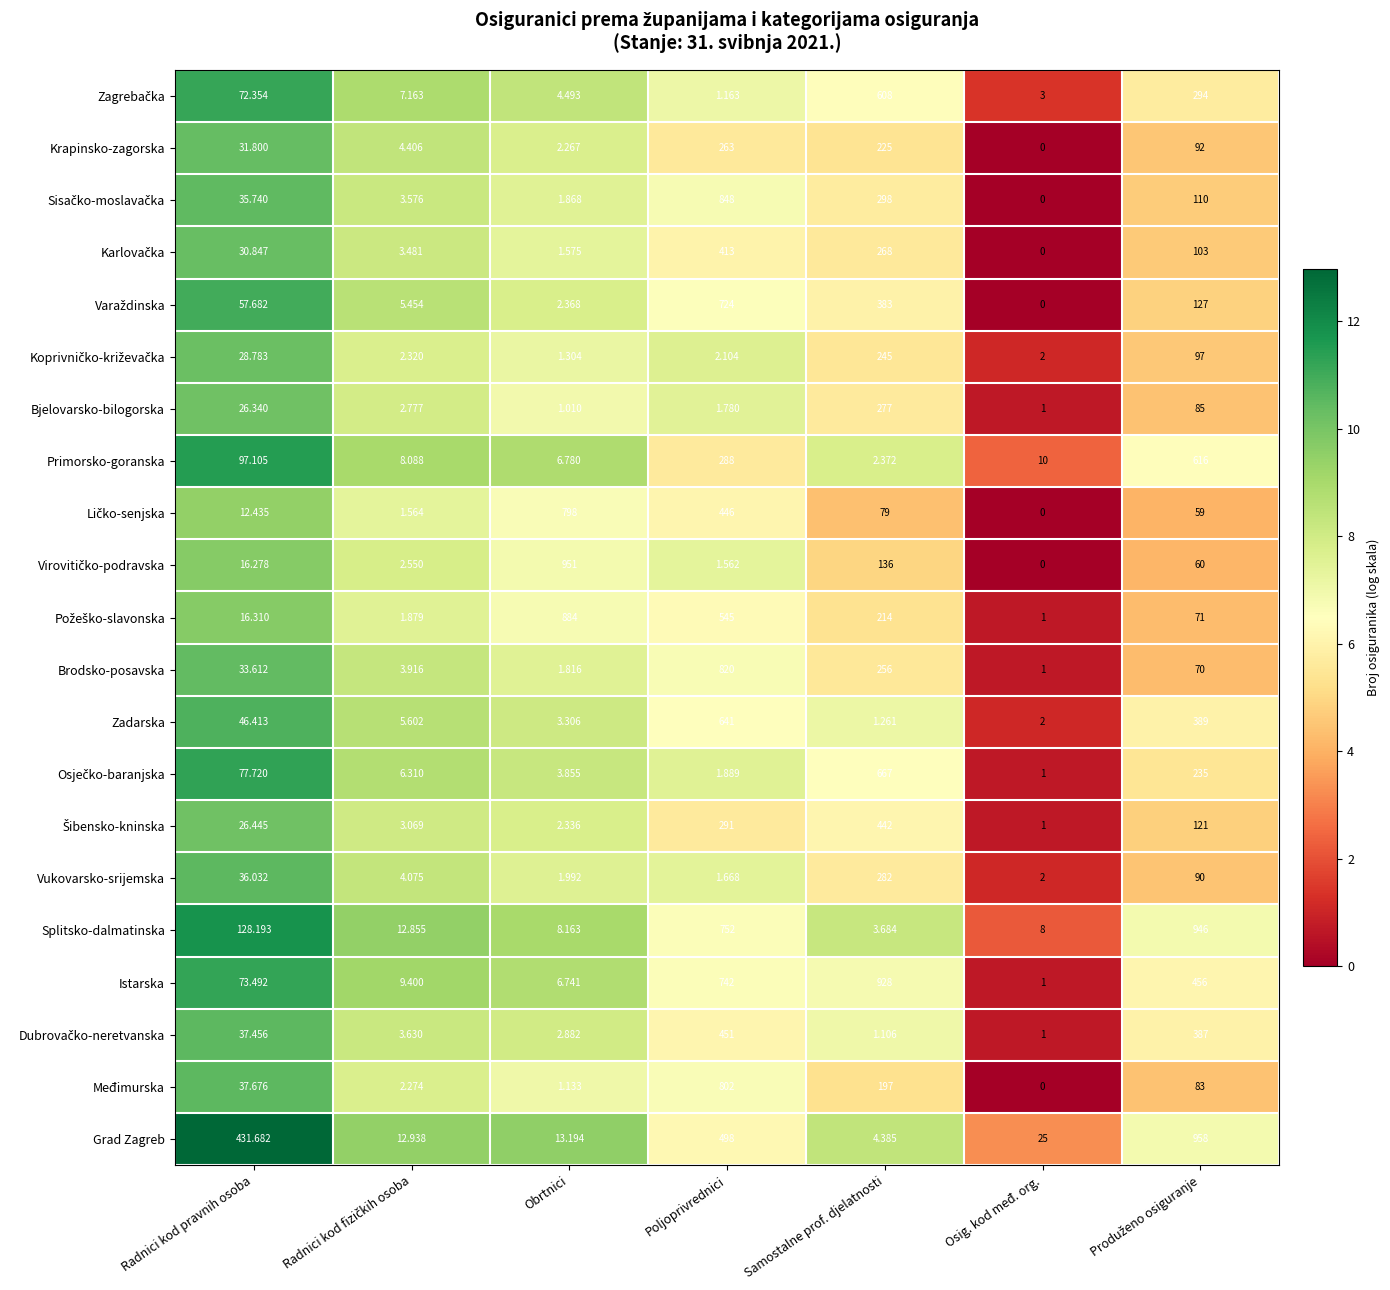

At which category is the sum across all series the highest?

Poljoprivrednici